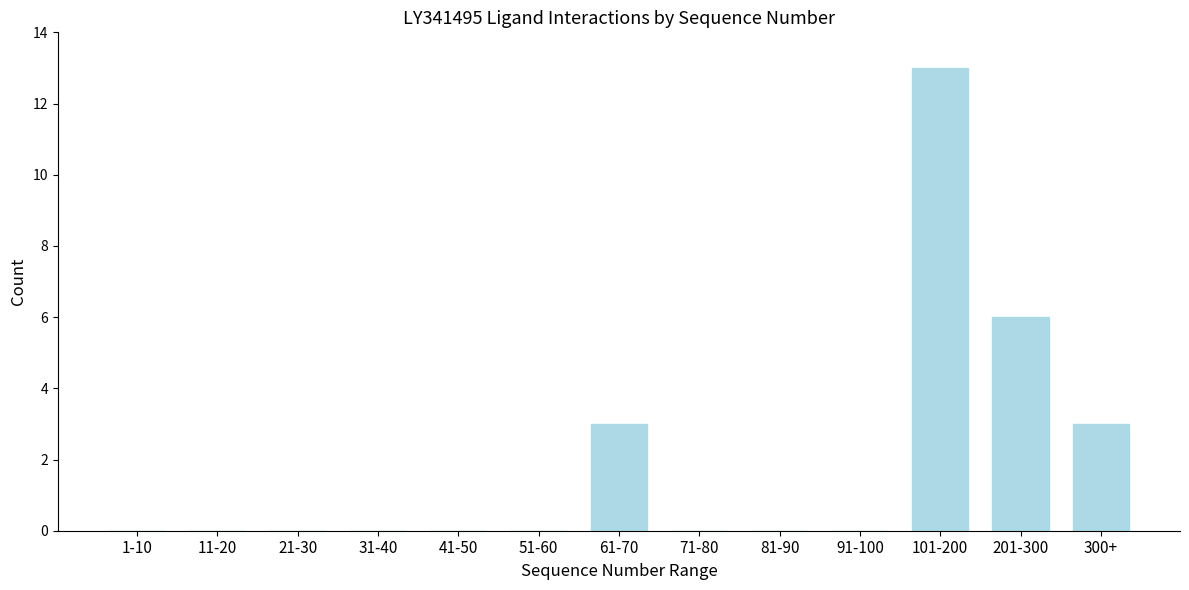

Reading right to left, what are all the values shown in this chart?

300+=3	201-300=6	101-200=13	91-100=0	81-90=0	71-80=0	61-70=3	51-60=0	41-50=0	31-40=0	21-30=0	11-20=0	1-10=0